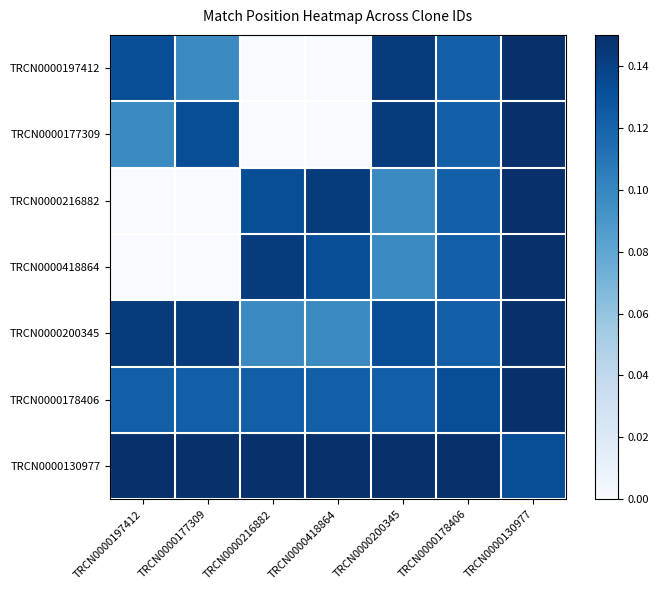

Between TRCN0000197412 and TRCN0000216882, which is larger?

TRCN0000197412